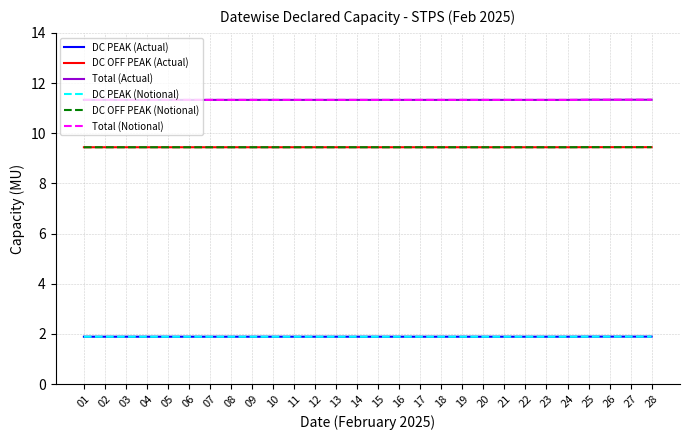

True or false: DC OFF PEAK (Notional) and DC PEAK (Actual) intersect in this chart.

False